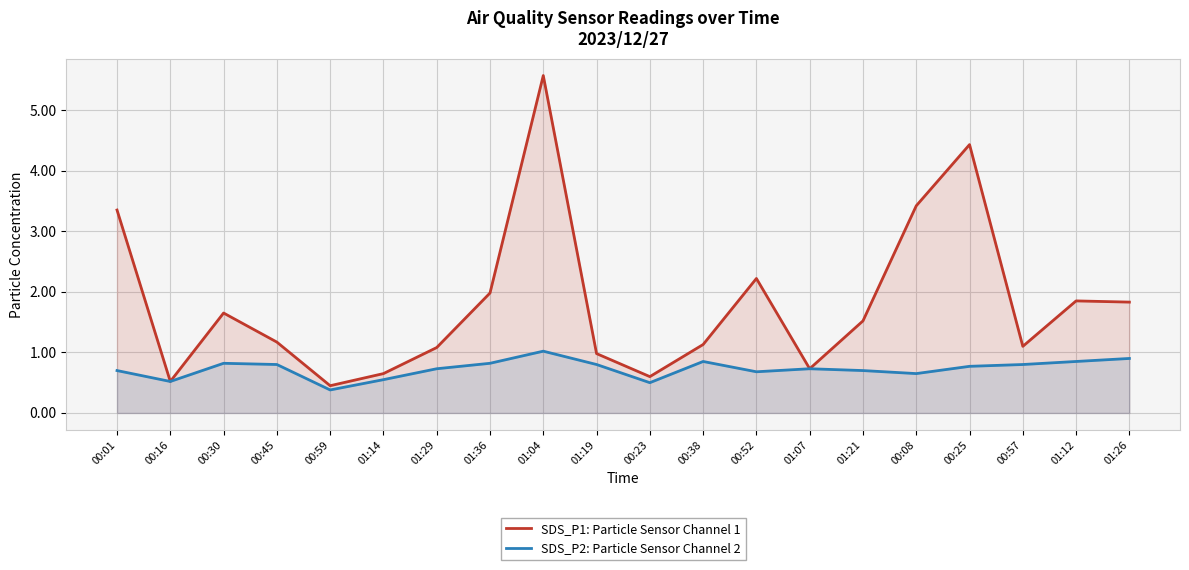

What is the difference between the SDS_P2: Particle Sensor Channel 2 values at 00:38 and 01:26?

0.1